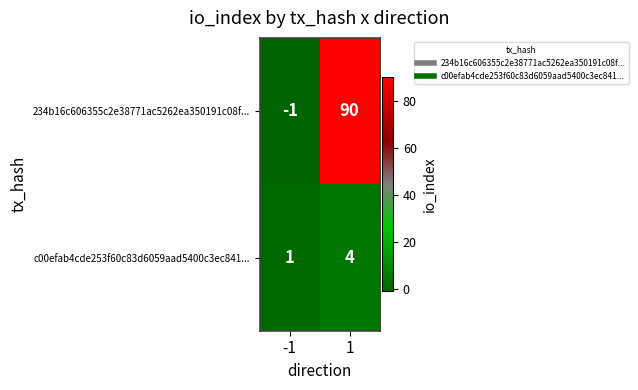

Between -1 and 1, which series saw the biggest shift?

234b16c606355c2e38771ac5262ea350191c08f...